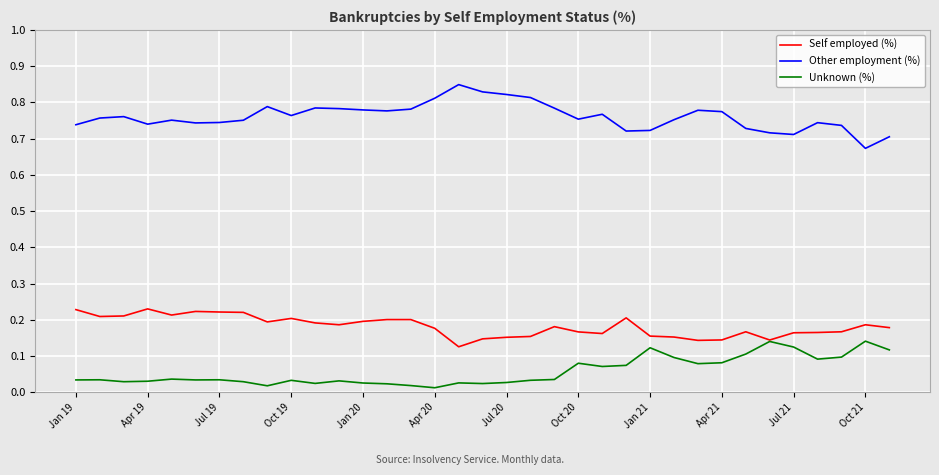

List the series in order of their overall mean, highest first.

Other employment (%), Self employed (%), Unknown (%)